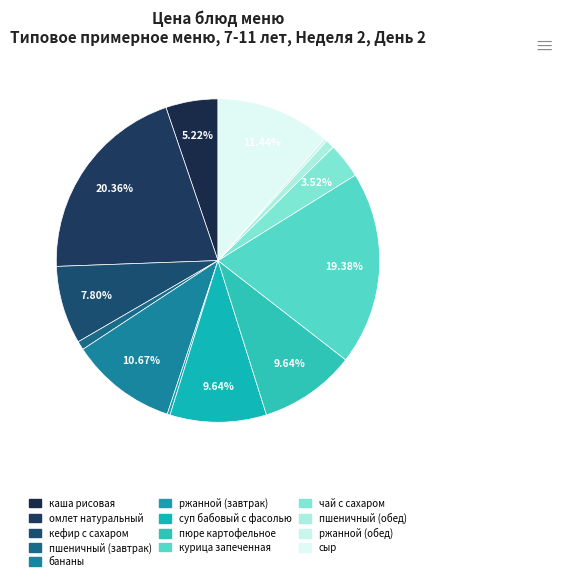

Is there any slice that represents more than half of the pie?

No